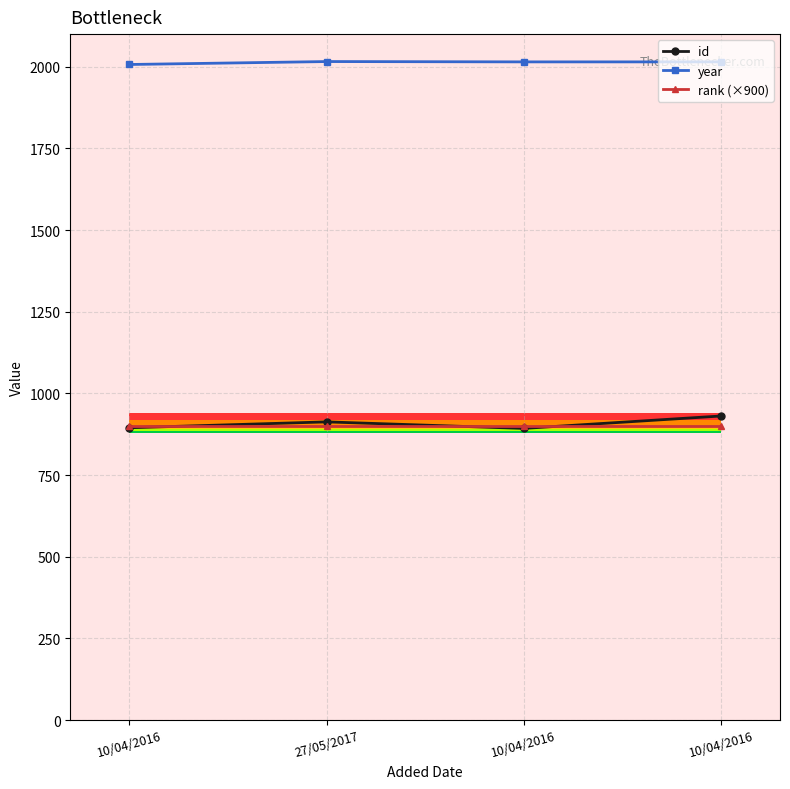

The id series shows 1586 at 10/04/2016. True or false?

False